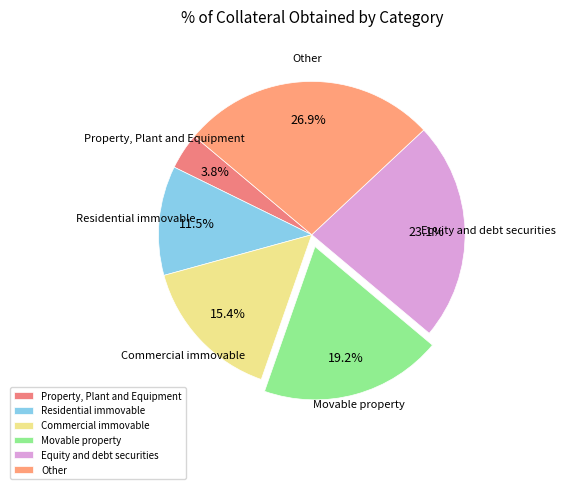

Which has a higher value, Commercial immovable or Movable property?

Movable property